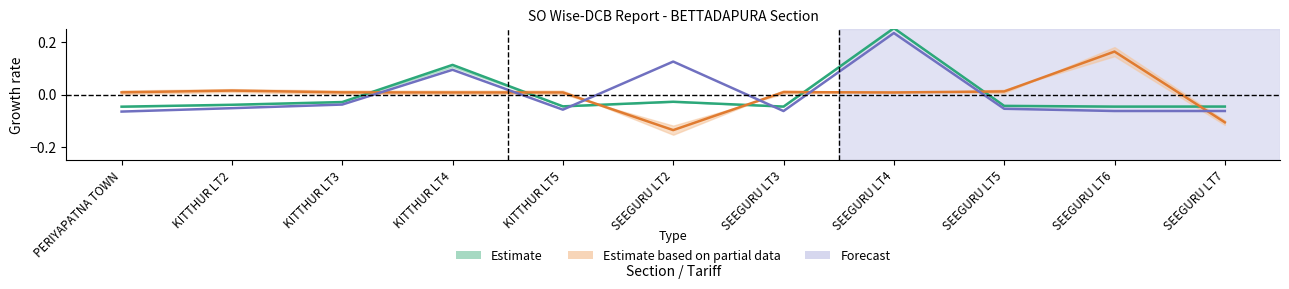

Rank the series by their average value, from highest to lowest.

Estimate based on partial data, Estimate, Forecast